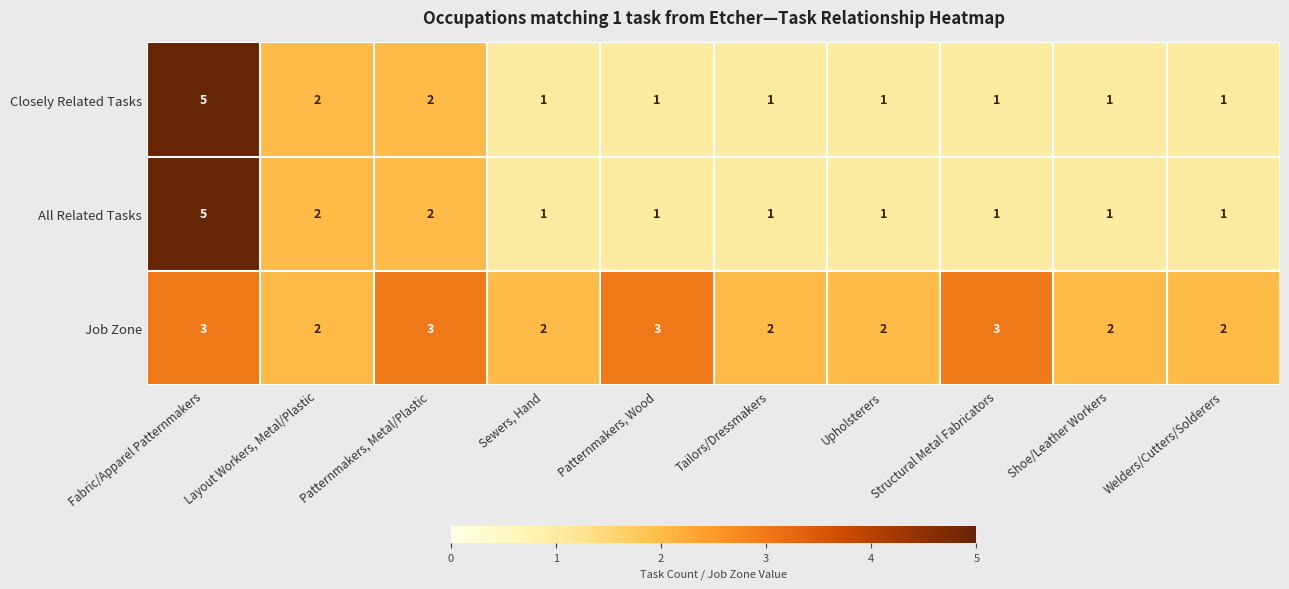

What is the minimum value shown in the chart?

1